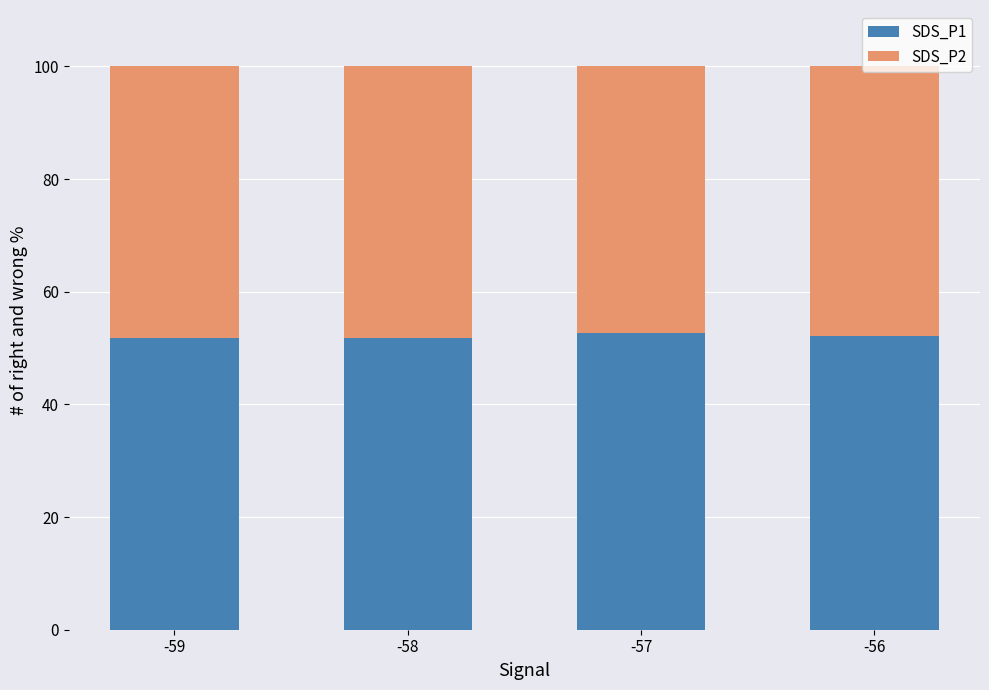

What is the difference between the second highest and second lowest values in the SDS_P1 series?

0.2